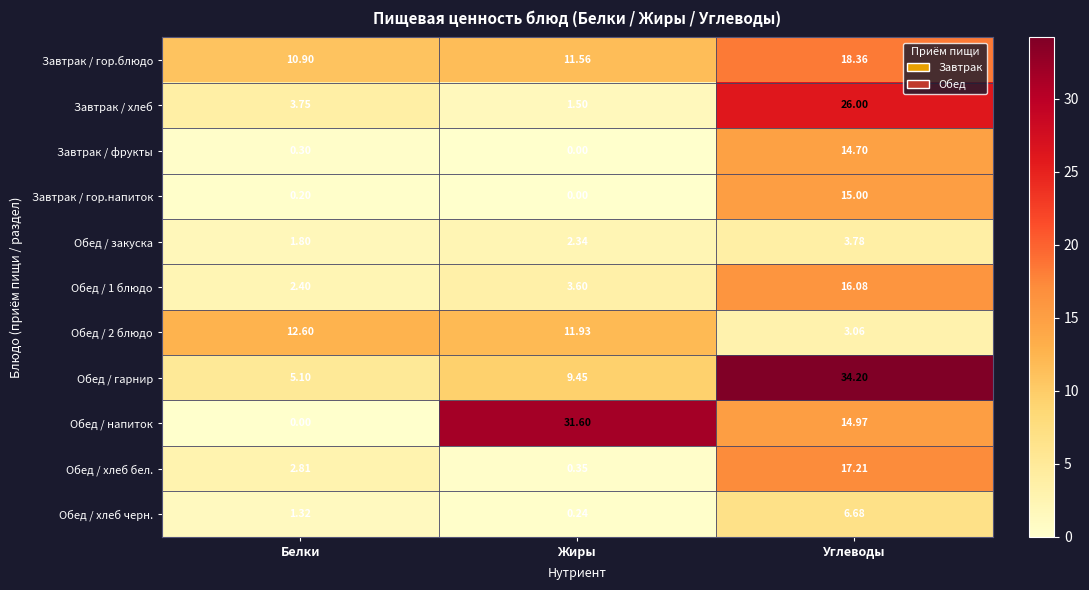

Where is Обед / закуска nearest to the value 2?

Белки